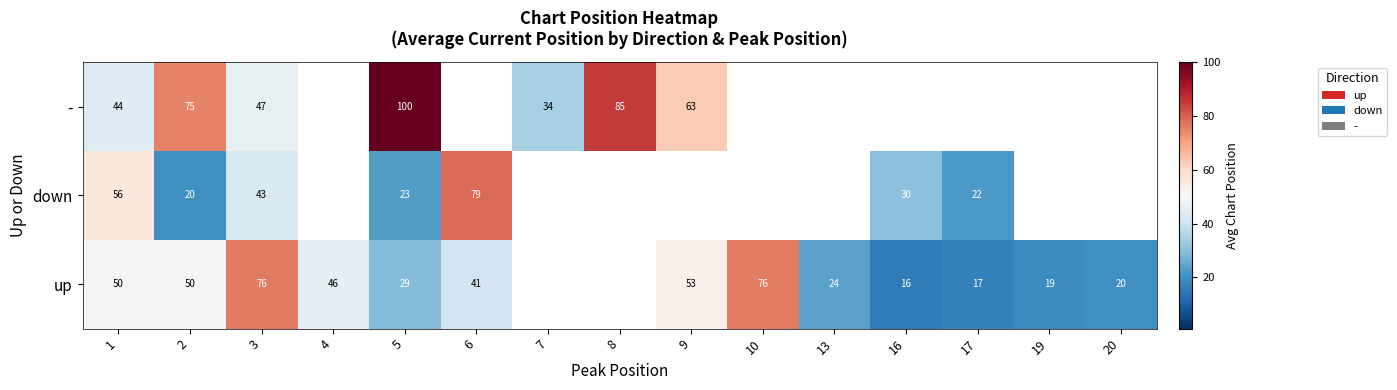

Which category has the highest value across all series?

5